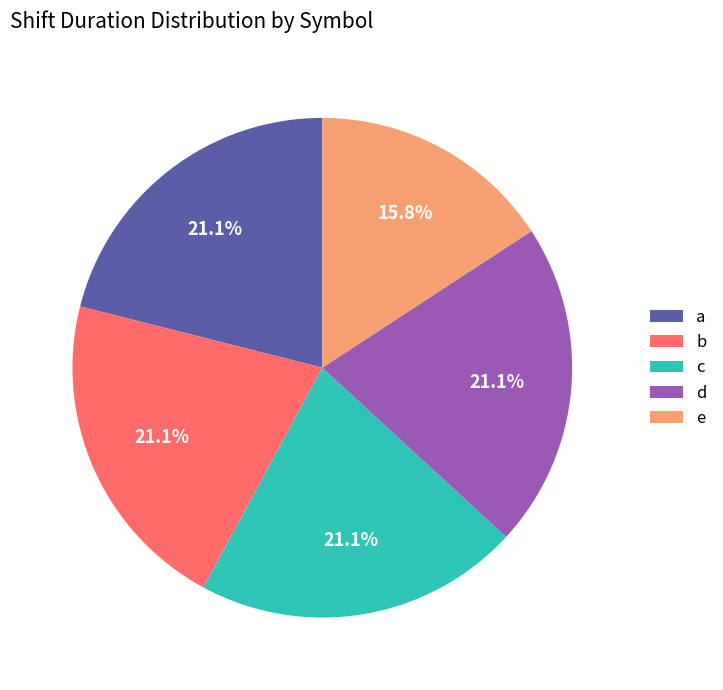

To the nearest percent, what portion does b represent?

21%